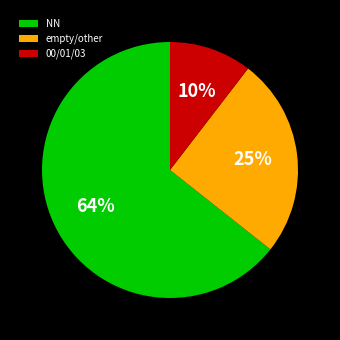

Which has a higher value, 00/01/03 or empty/other?

empty/other